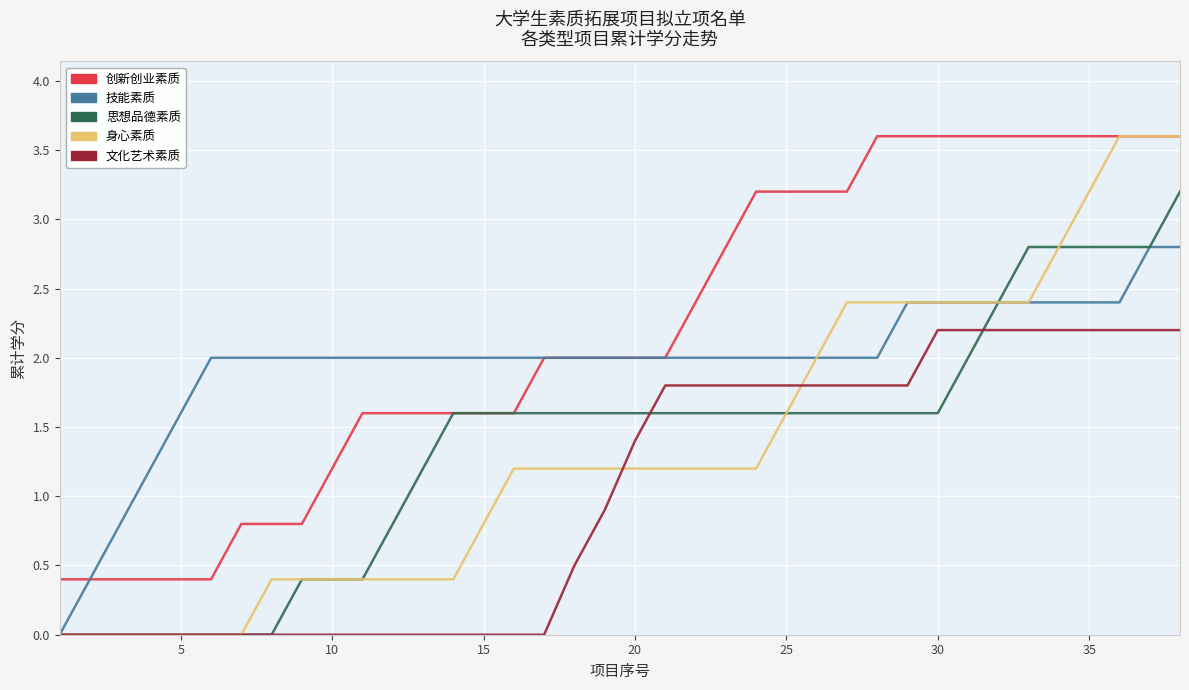

Reading left to right, transcribe all the data shown in this chart.

创新创业素质: 0.4	0.4	0.4	0.4	0.4	0.4	0.8	0.8	0.8	1.2	1.6	1.6	1.6	1.6	1.6	1.6	2.0	2.0	2.0	2.0	2.0	2.4	2.8	3.2	3.2	3.2	3.2	3.6	3.6	3.6	3.6	3.6	3.6	3.6	3.6	3.6	3.6	3.6
技能素质: 0.0	0.4	0.8	1.2	1.6	2.0	2.0	2.0	2.0	2.0	2.0	2.0	2.0	2.0	2.0	2.0	2.0	2.0	2.0	2.0	2.0	2.0	2.0	2.0	2.0	2.0	2.0	2.0	2.4	2.4	2.4	2.4	2.4	2.4	2.4	2.4	2.8	2.8
思想品德素质: 0.0	0.0	0.0	0.0	0.0	0.0	0.0	0.0	0.4	0.4	0.4	0.8	1.2	1.6	1.6	1.6	1.6	1.6	1.6	1.6	1.6	1.6	1.6	1.6	1.6	1.6	1.6	1.6	1.6	1.6	2.0	2.4	2.8	2.8	2.8	2.8	2.8	3.2
身心素质: 0.0	0.0	0.0	0.0	0.0	0.0	0.0	0.4	0.4	0.4	0.4	0.4	0.4	0.4	0.8	1.2	1.2	1.2	1.2	1.2	1.2	1.2	1.2	1.2	1.6	2.0	2.4	2.4	2.4	2.4	2.4	2.4	2.4	2.8	3.2	3.6	3.6	3.6
文化艺术素质: 0.0	0.0	0.0	0.0	0.0	0.0	0.0	0.0	0.0	0.0	0.0	0.0	0.0	0.0	0.0	0.0	0.0	0.5	0.9	1.4	1.8	1.8	1.8	1.8	1.8	1.8	1.8	1.8	1.8	2.2	2.2	2.2	2.2	2.2	2.2	2.2	2.2	2.2